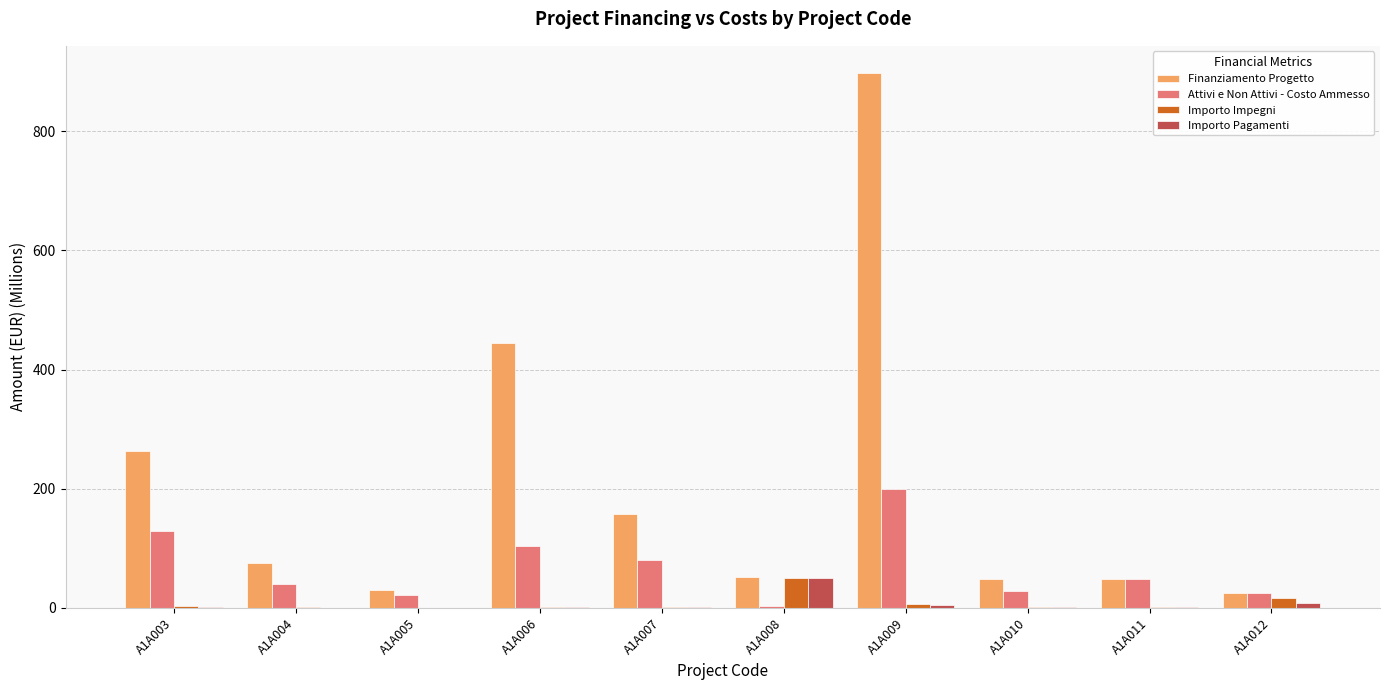

What is the spread (max minus min) of values at A1A004?

74.6